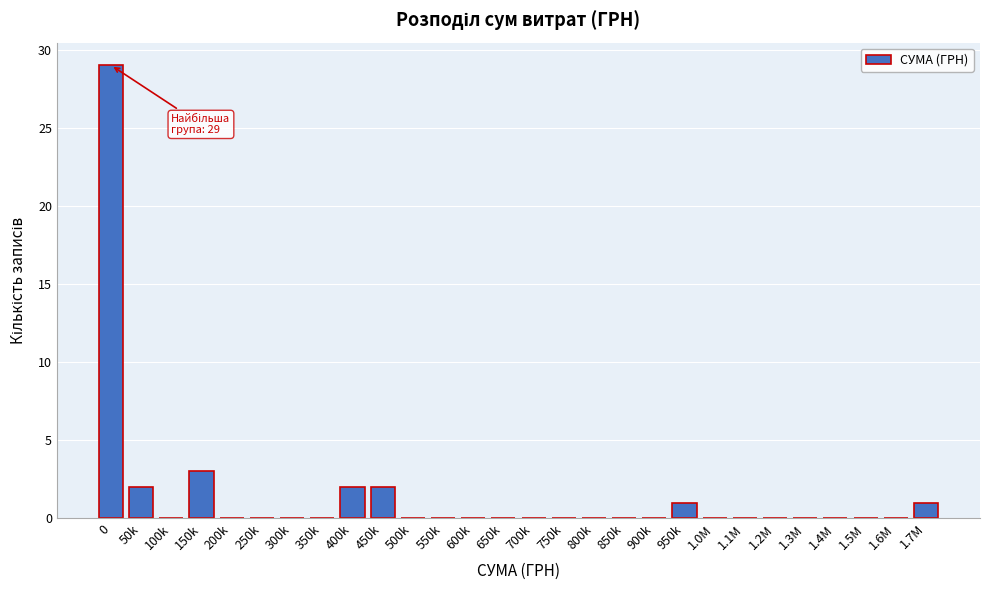

Reading right to left, extract all data points from this chart.

1.7M=1	1.6M=0	1.5M=0	1.4M=0	1.3M=0	1.2M=0	1.1M=0	1.0M=0	950k=1	900k=0	850k=0	800k=0	750k=0	700k=0	650k=0	600k=0	550k=0	500k=0	450k=2	400k=2	350k=0	300k=0	250k=0	200k=0	150k=3	100k=0	50k=2	0=29